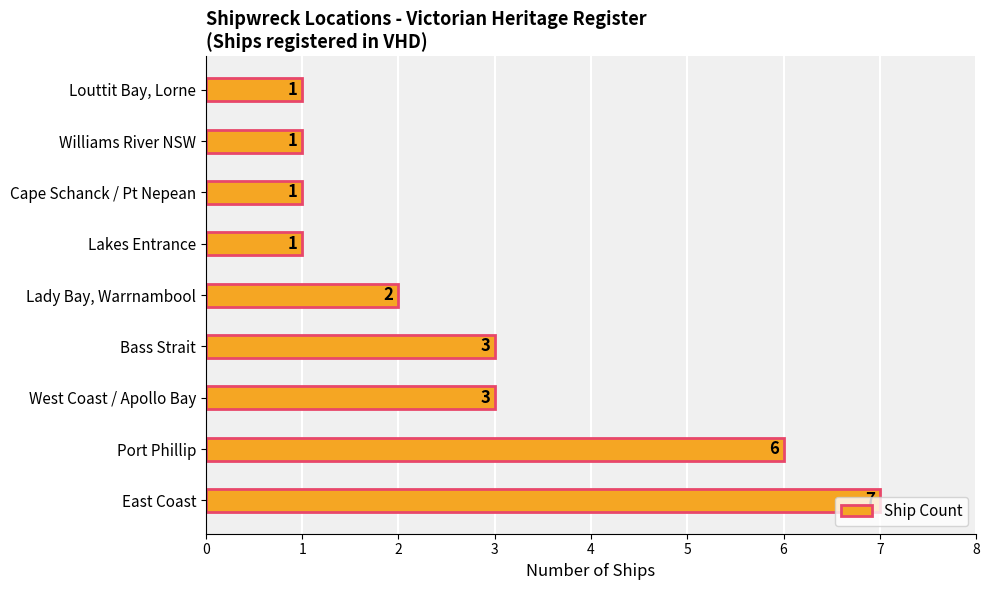

The chart shows a value of 0 at Williams River NSW. True or false?

False